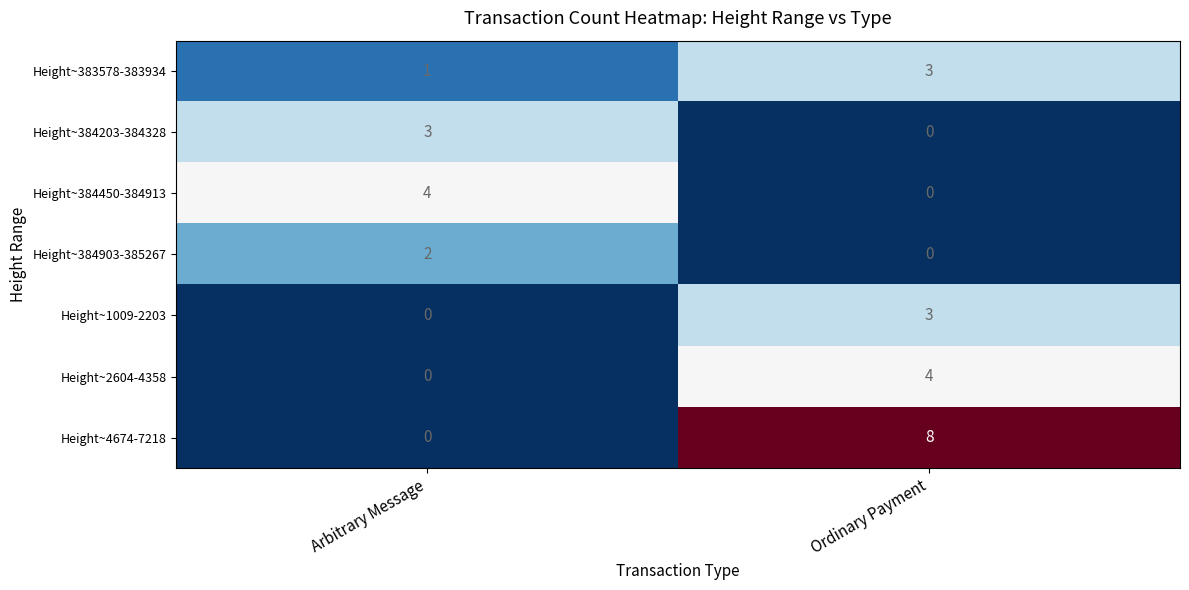

Which series has the largest range (max minus min)?

Height~4674-7218